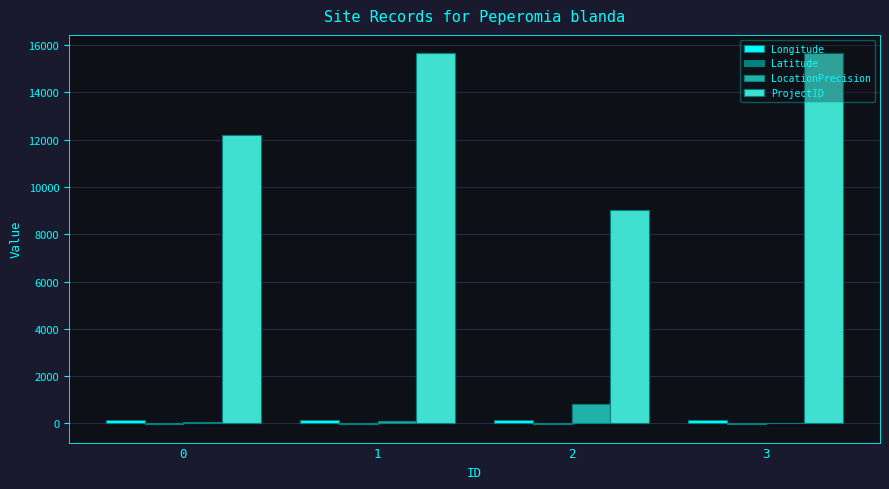

Which series has the largest total across all categories?

ProjectID